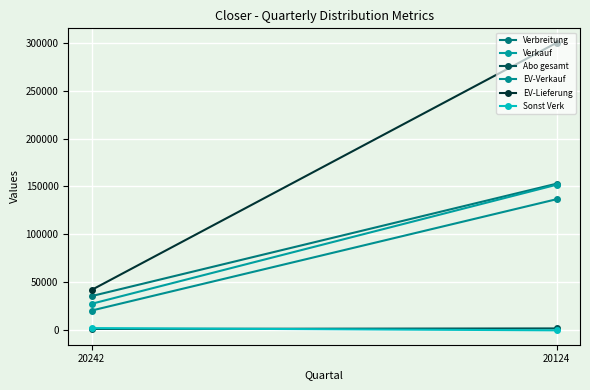

At which label is EV-Verkauf closest to 78770?

20242